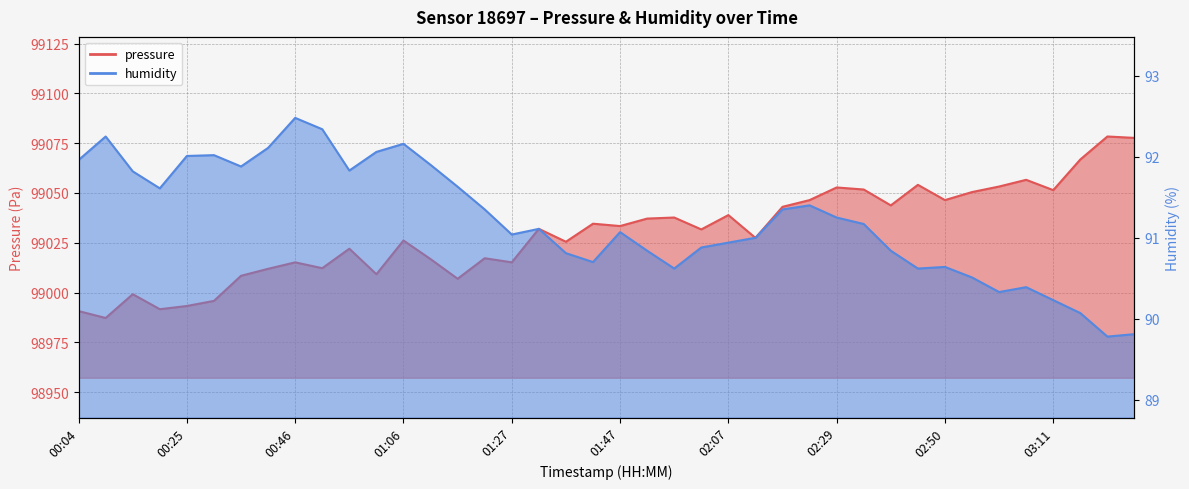

What is the label of the 28th point from the left?

02:23